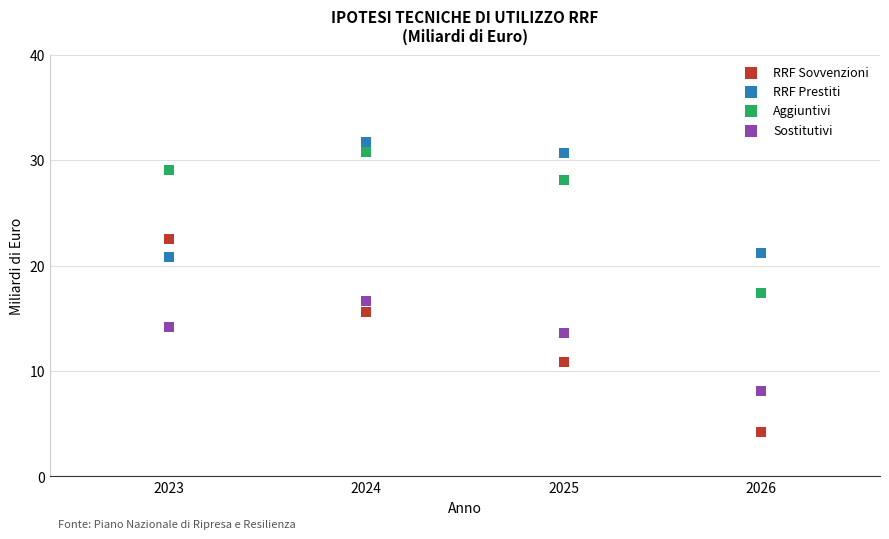

Across all data points, what is the range of X values (max minus min)?

3.0